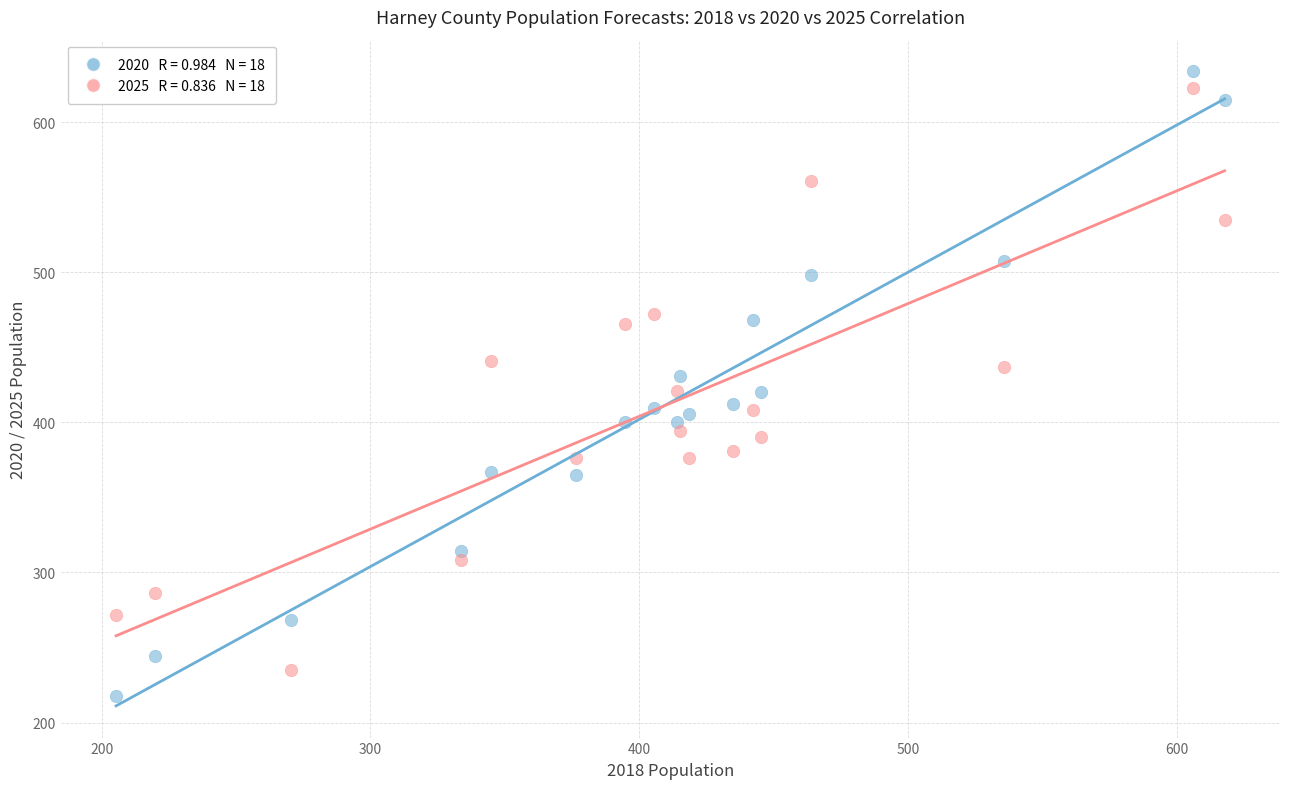

Across all data points, what is the range of Y values (max minus min)?

415.9